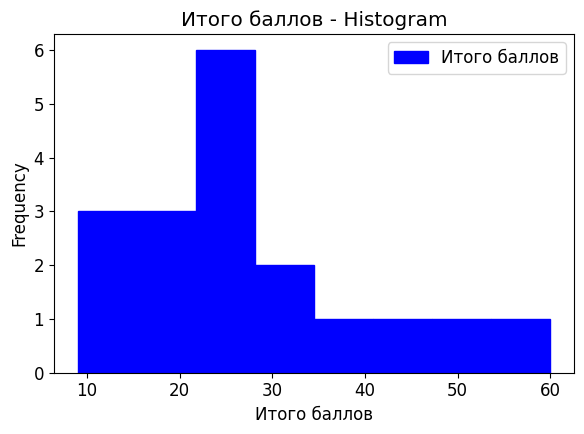

Which range on the x-axis has the tallest bar?

22 to 28